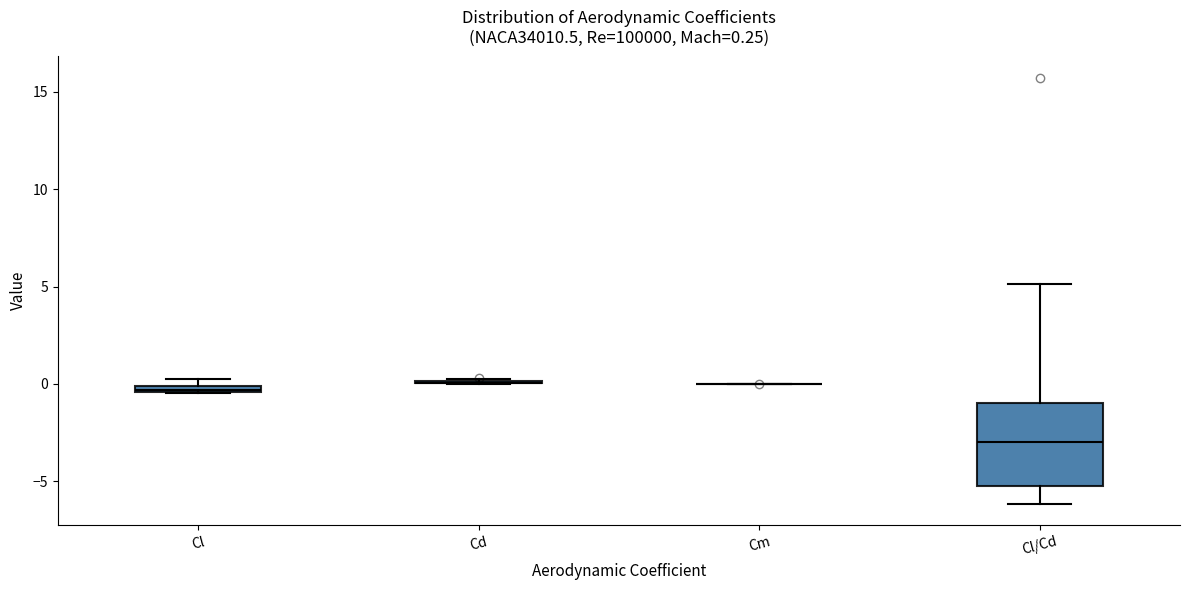

Comparing the boxes themselves (not the whiskers), which one is the tallest?

Cl/Cd